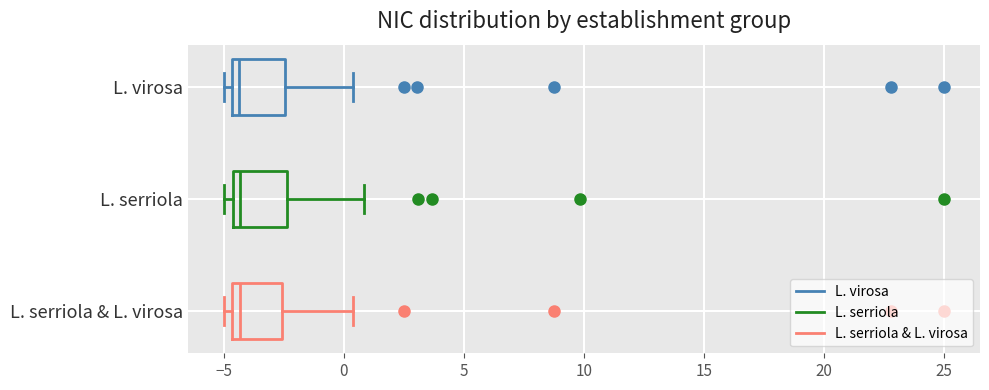

Reading bottom to top, read every box against the x-axis: the position of its median line, the range the box covers, and the ends of its whiskers. The values are not printed on the chart, so give them approximately, as read against the axis.

L. serriola & L. virosa: median -4.5 (just right of the box's left edge), box -4.5 to -2.5, whiskers -5.0 to 0.5
L. serriola: median -4.5 (just right of the box's left edge), box -4.5 to -2.5, whiskers -5.0 to 1.0
L. virosa: median -4.5 (just right of the box's left edge), box -4.5 to -2.5, whiskers -5.0 to 0.5